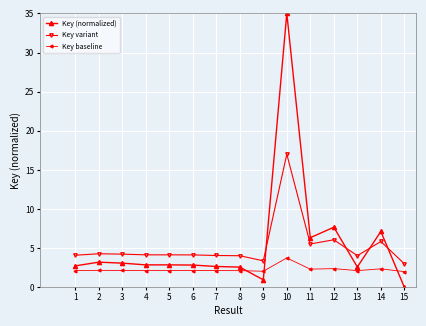

Is it true that Key (normalized) equals 3.8 at 13?

False